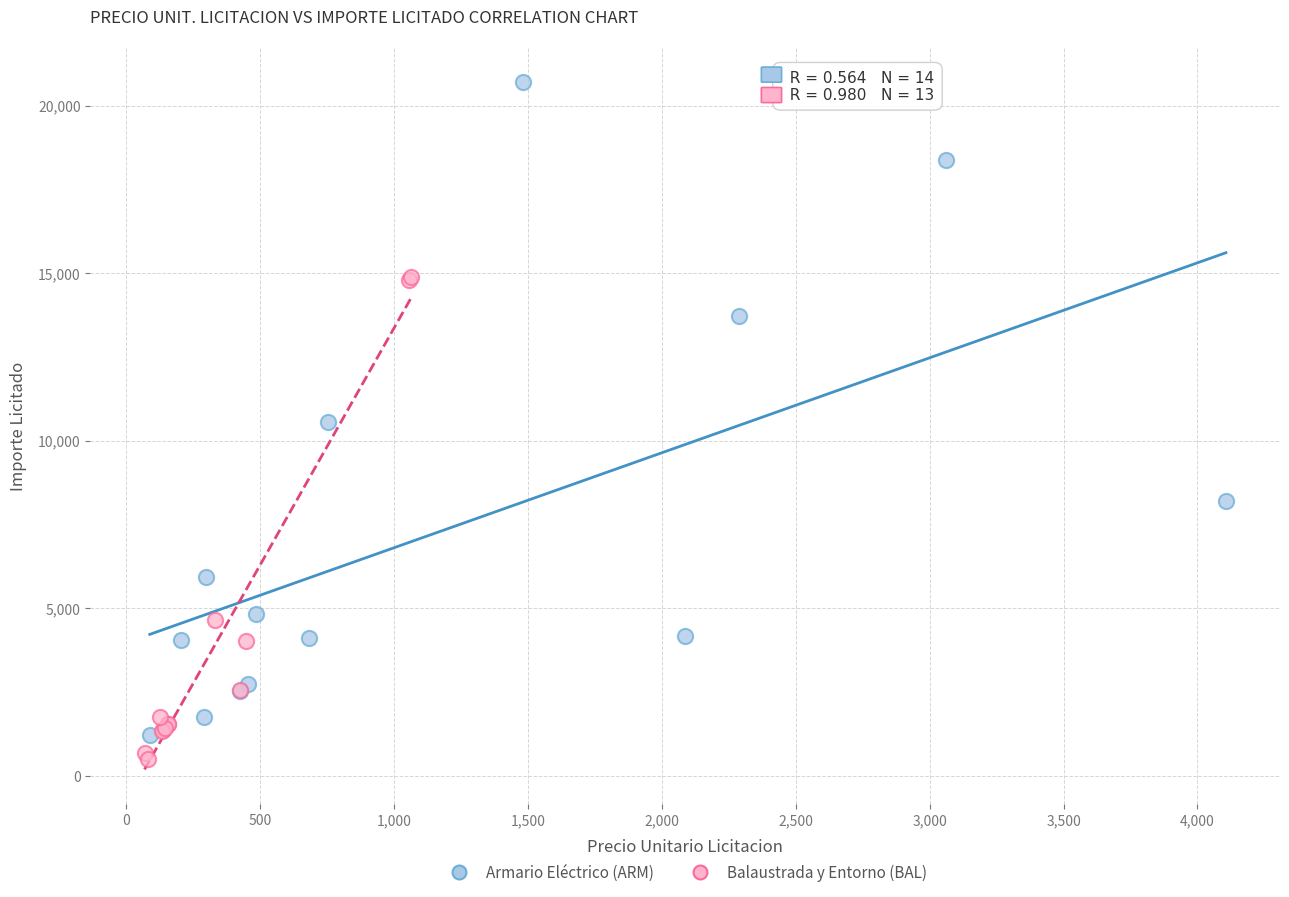

Which series reaches the minimum Y coordinate?

Balaustrada y Entorno (BAL)